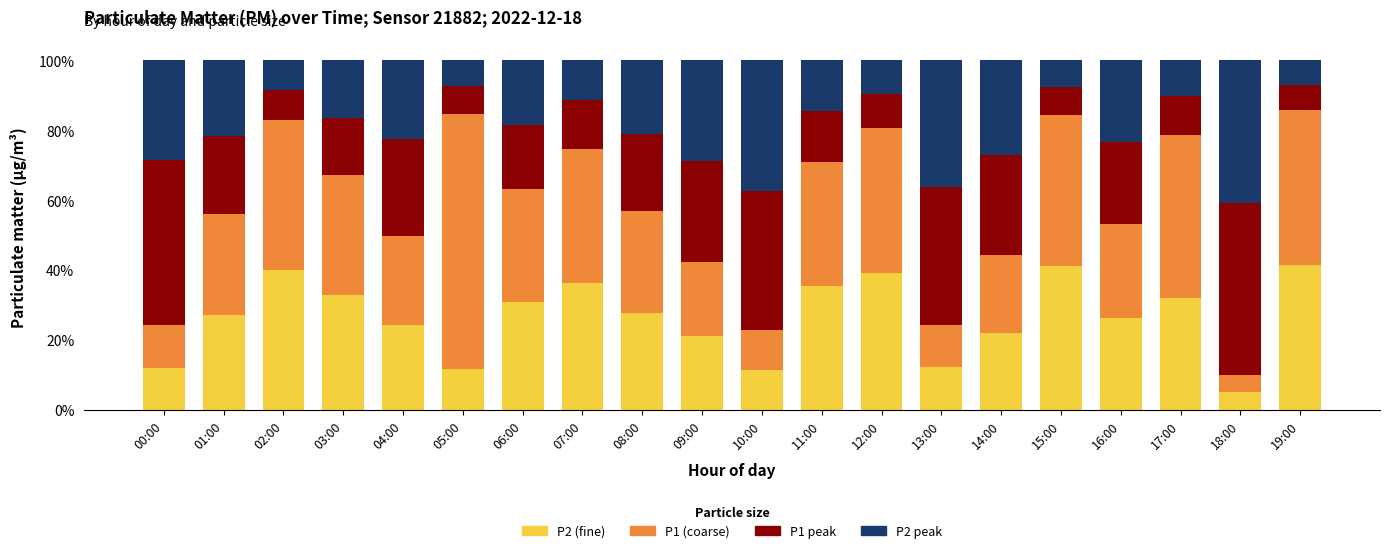

What is the total value across all series at 07:00?

100.0